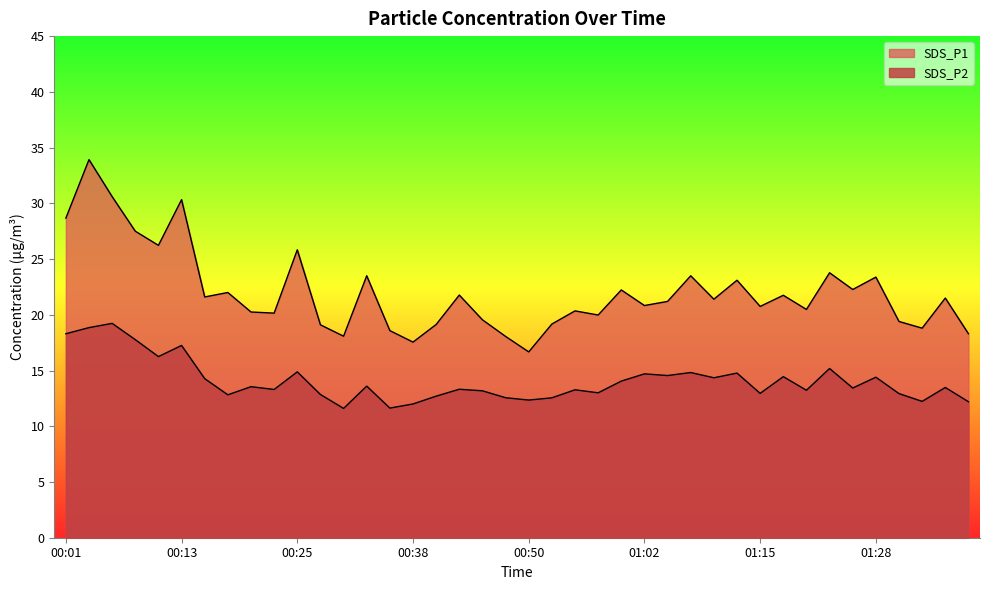

What is the difference between the SDS_P2 values at 01:18 and 00:03?

4.4